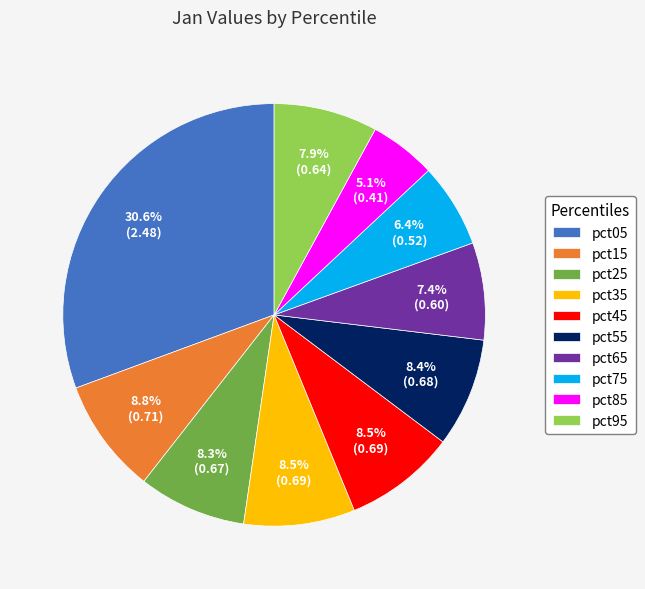

To the nearest percent, what is the difference between the largest and smallest slice percentages?

26%